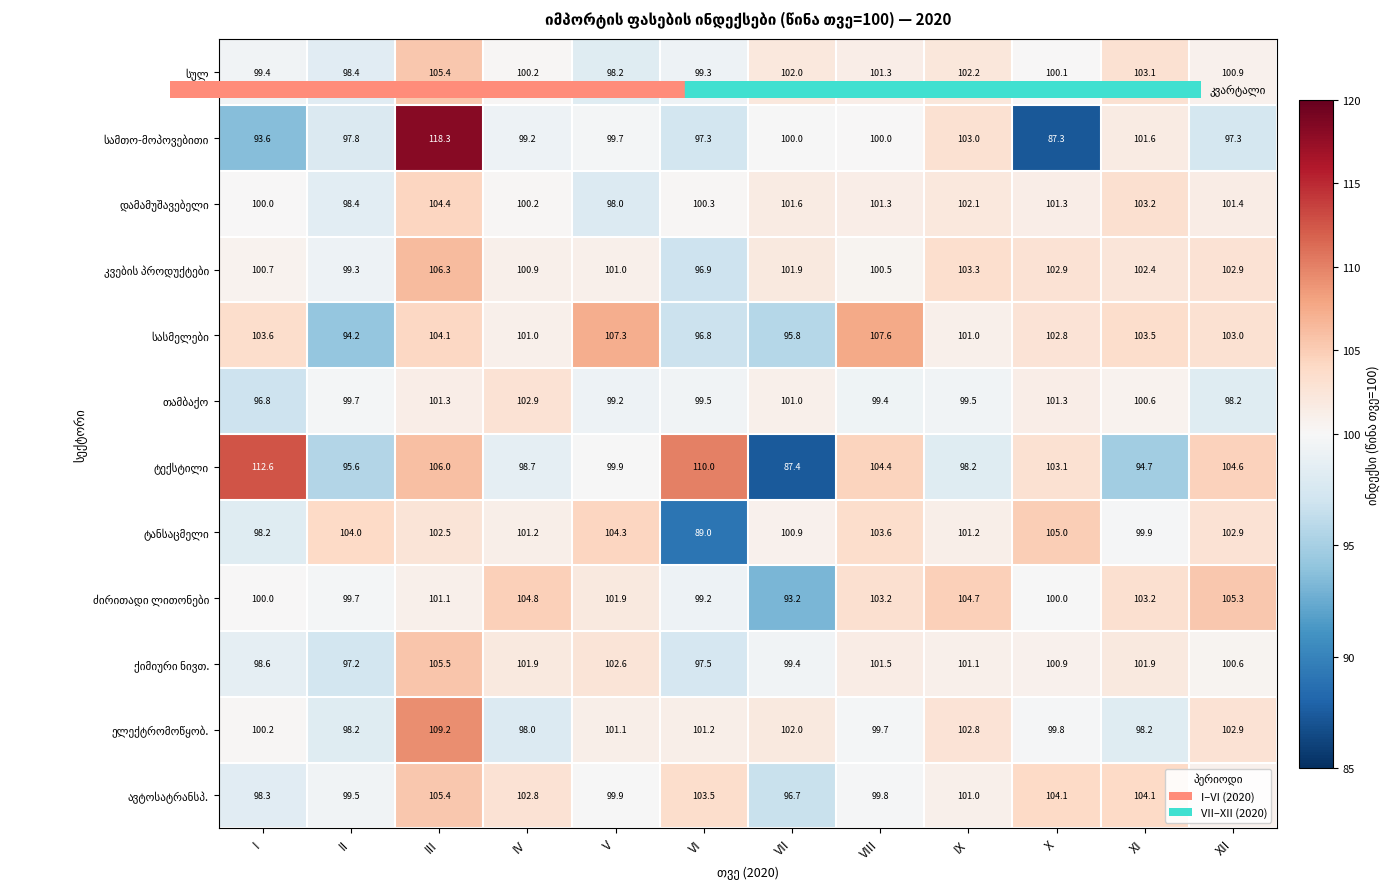

At how many categories does at least one series exceed 98?

12